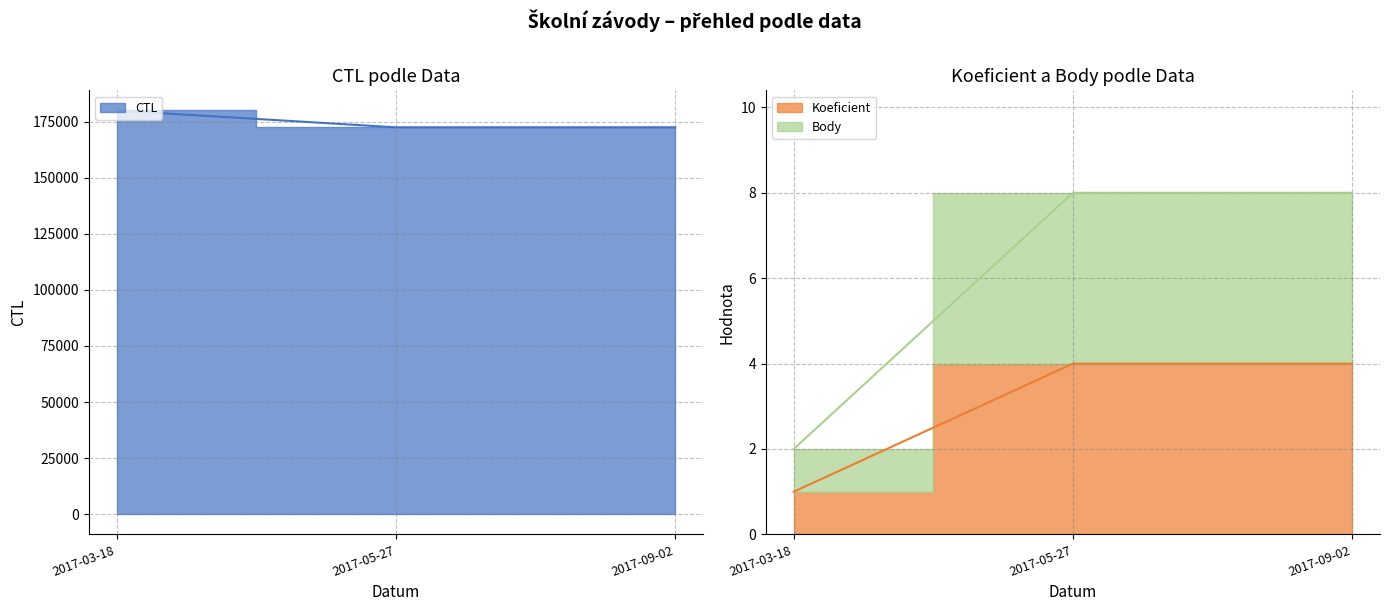

What is the label of the 2nd point from the right?

2017-05-27